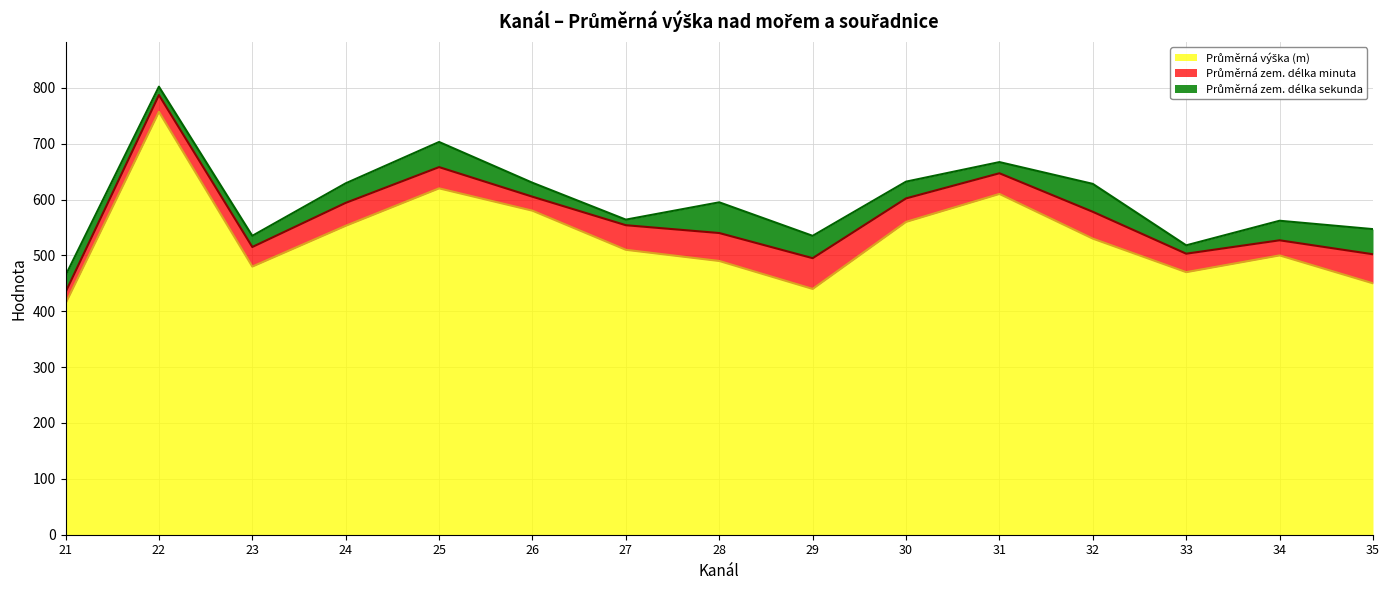

Reading left to right, list all the values displayed in this chart.

Průměrná výška (m): 414	757	480	553	620	580	510	490	440	560	610	530	470	500	450
Průměrná zem. délka minuta: 20	30	35	41	38	25	44	50	55	42	37	48	33	27	52
Průměrná zem. délka sekunda: 30	15	20	35	45	25	10	55	40	30	20	50	15	35	45